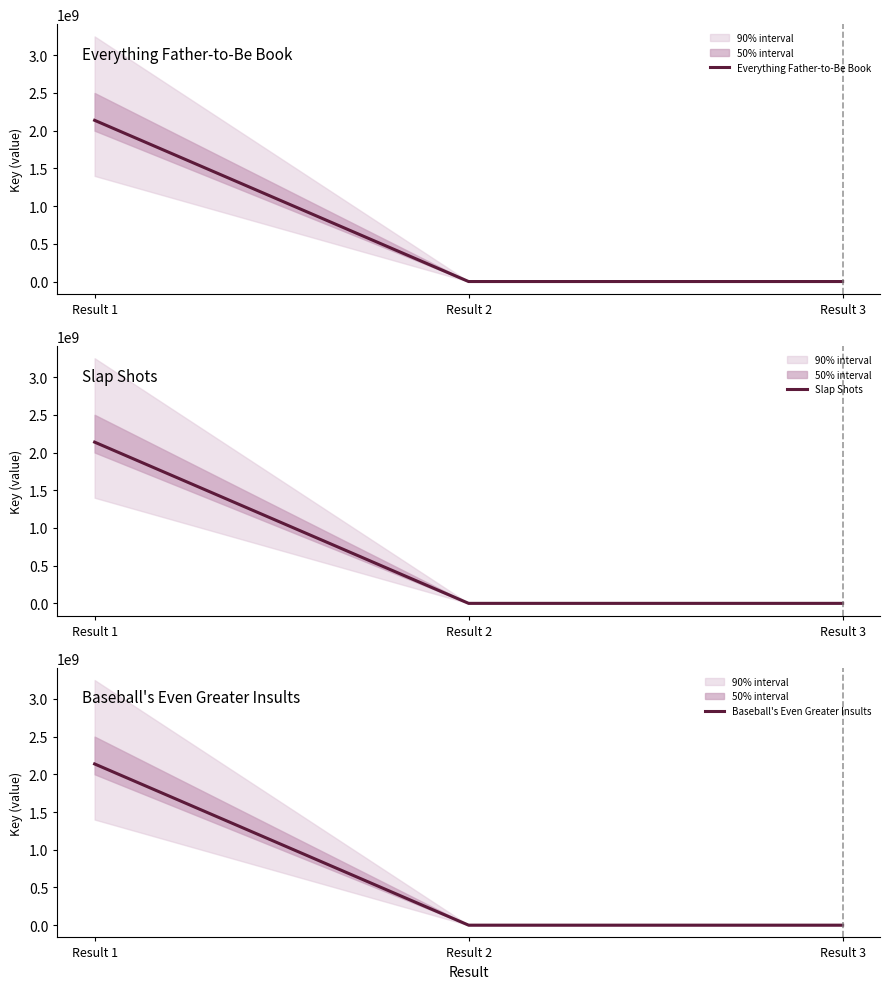

At which category is the sum across all series the highest?

Result 1